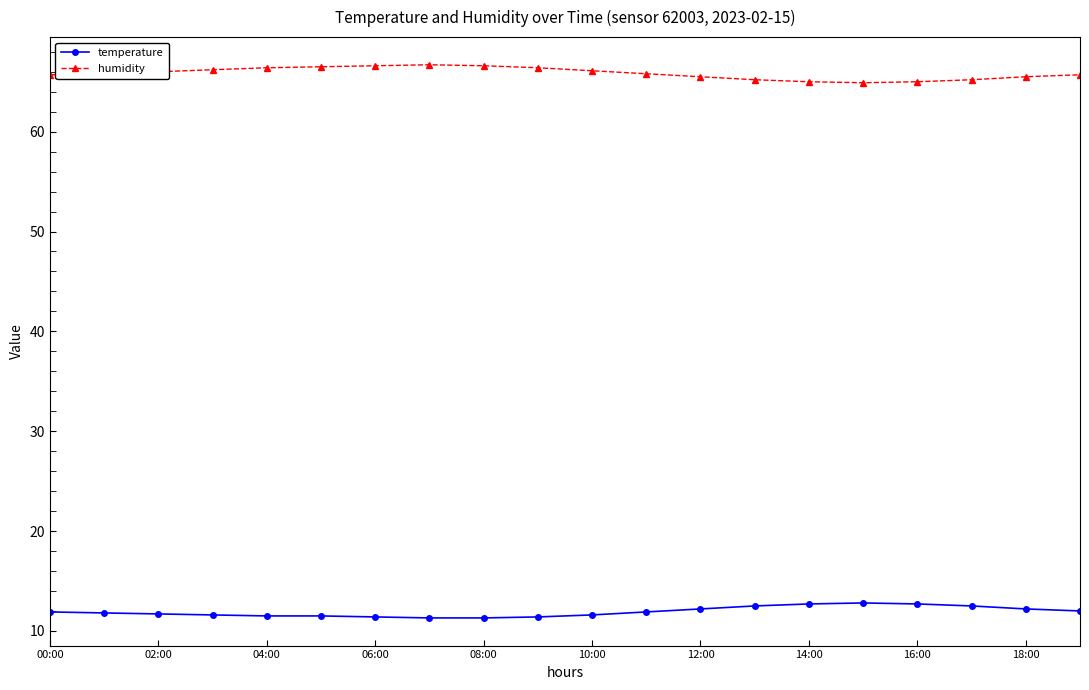

True or false: humidity has more than 0 interior local peaks.

True